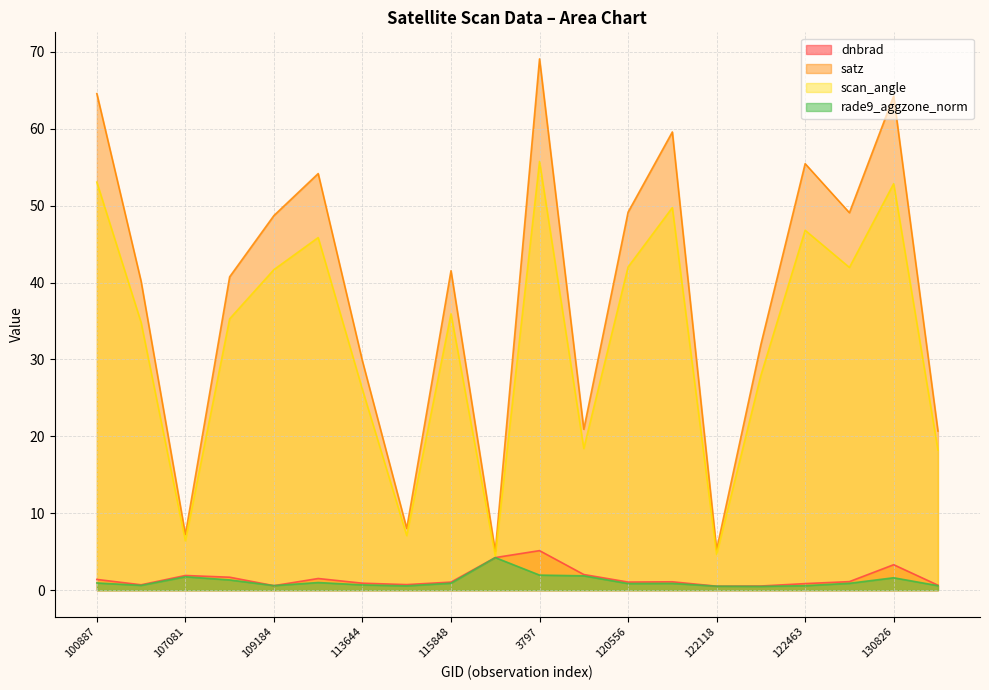

At which label does scan_angle reach its minimum?

119351